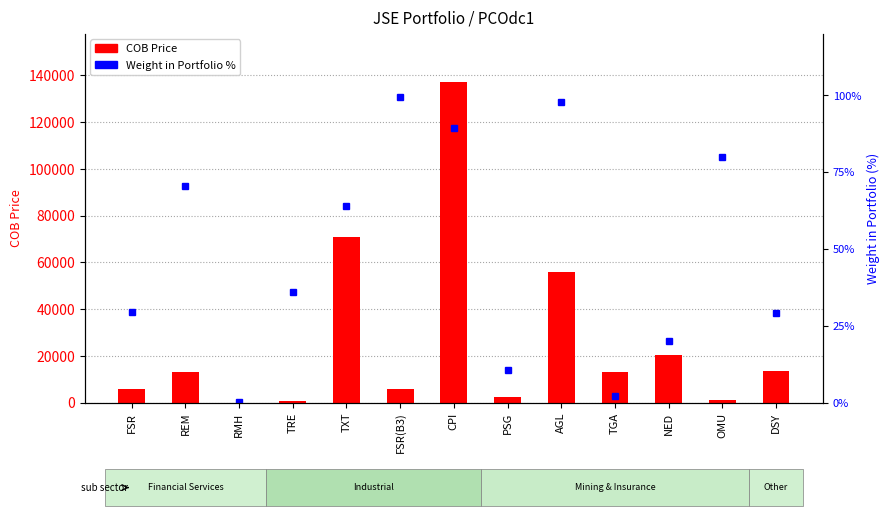

Rank the categories by COB Price value from highest to lowest.

CPI, TXT, AGL, NED, DSY, REM, TGA, FSR, FSR(B3), PSG, OMU, TRE, RMH